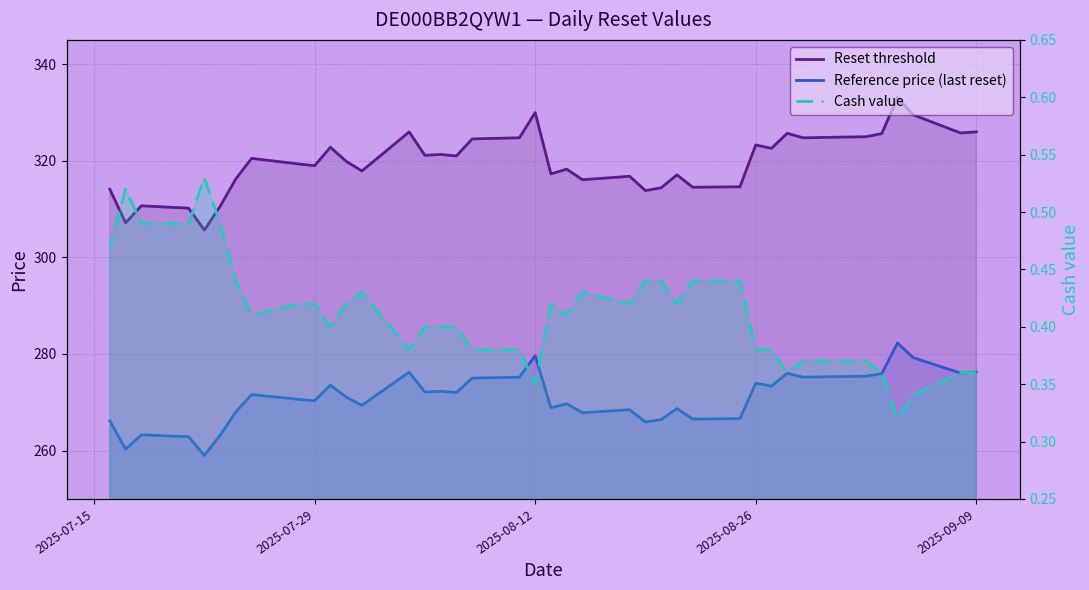

The value of Cash value at 2025-08-12 is 0.1. True or false?

False